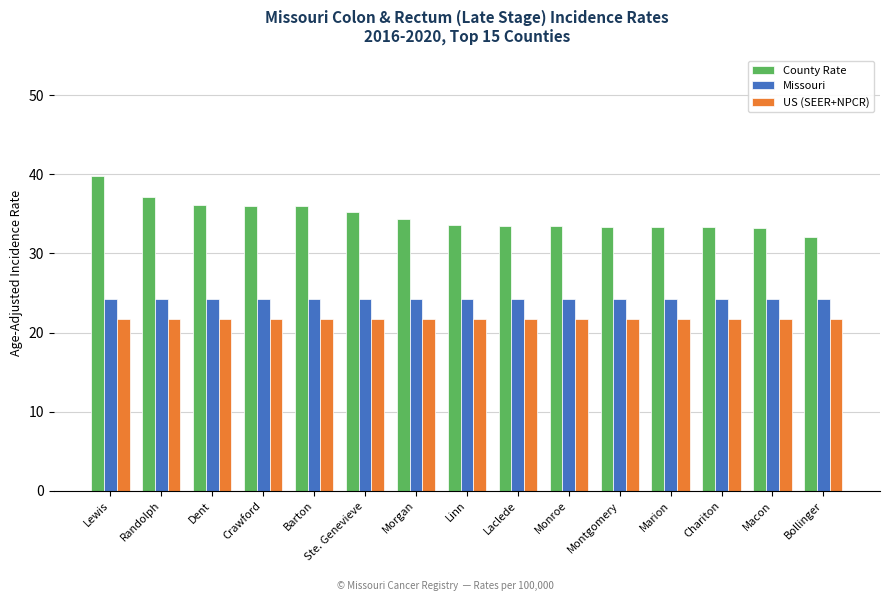

What is the average value of the Missouri series?

24.2